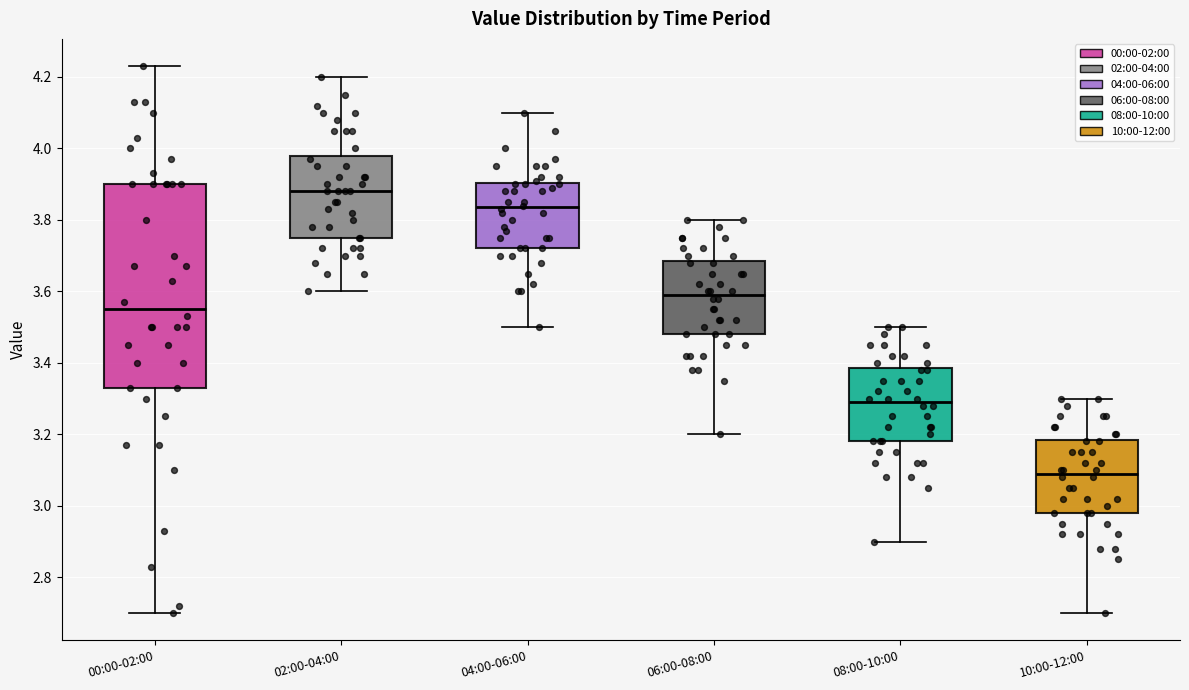

Reading left to right, transcribe this box plot: for each box, give where its median line is, the range the box spans, and where its two whiskers end, as read against the y-axis. The values are not printed on the chart, so give them approximately, as read against the axis.

00:00-02:00: median 3.56, box 3.34 to 3.90, whiskers 2.70 to 4.24
02:00-04:00: median 3.88, box 3.76 to 3.98, whiskers 3.60 to 4.20
04:00-06:00: median 3.84, box 3.72 to 3.90, whiskers 3.50 to 4.10
06:00-08:00: median 3.60, box 3.48 to 3.68, whiskers 3.20 to 3.80
08:00-10:00: median 3.30, box 3.18 to 3.38, whiskers 2.90 to 3.50
10:00-12:00: median 3.10, box 2.98 to 3.18, whiskers 2.70 to 3.30